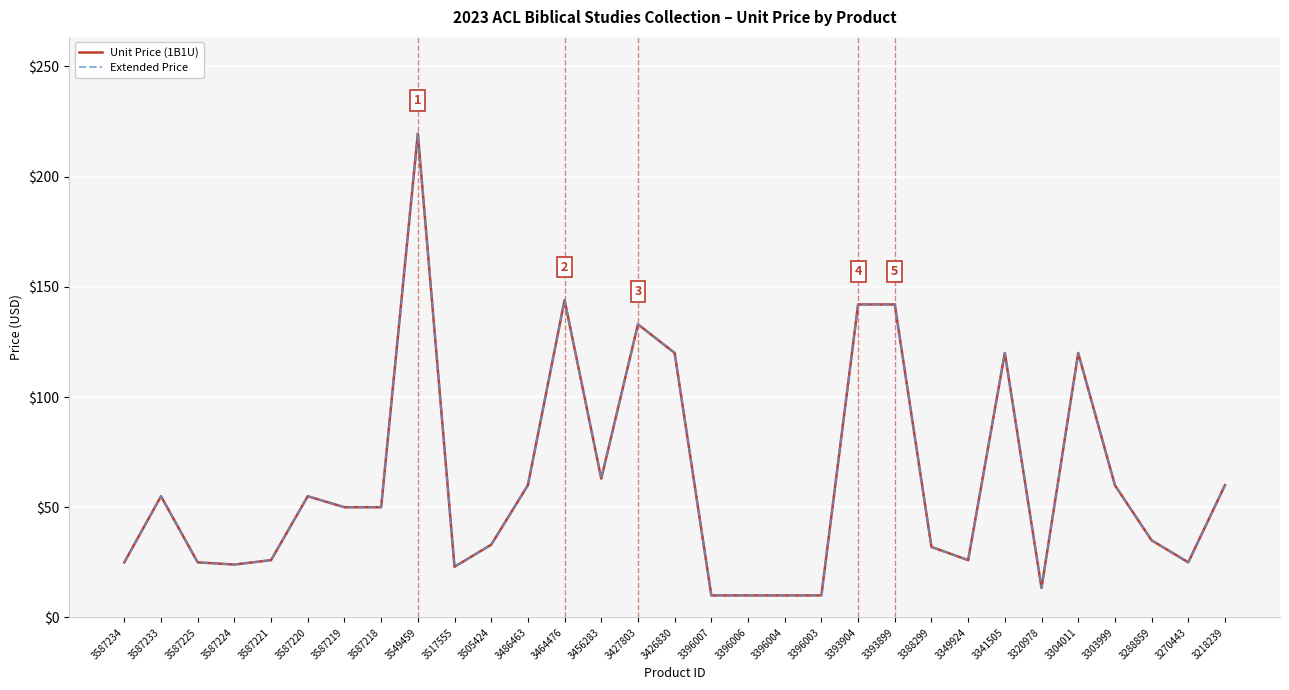

In Unit Price (1B1U), how many points are lower than both neighbors (excluding endpoints)?

6